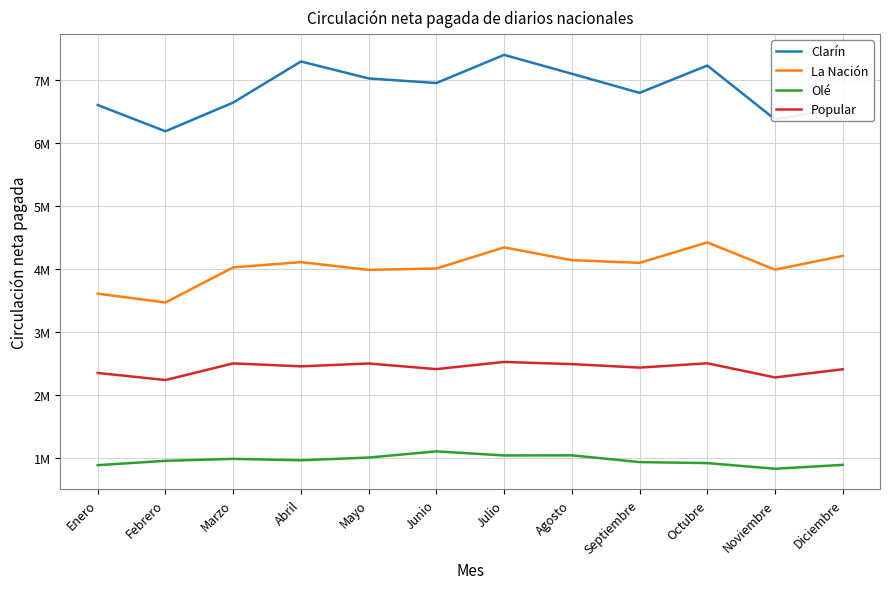

True or false: Clarín and Olé intersect in this chart.

False